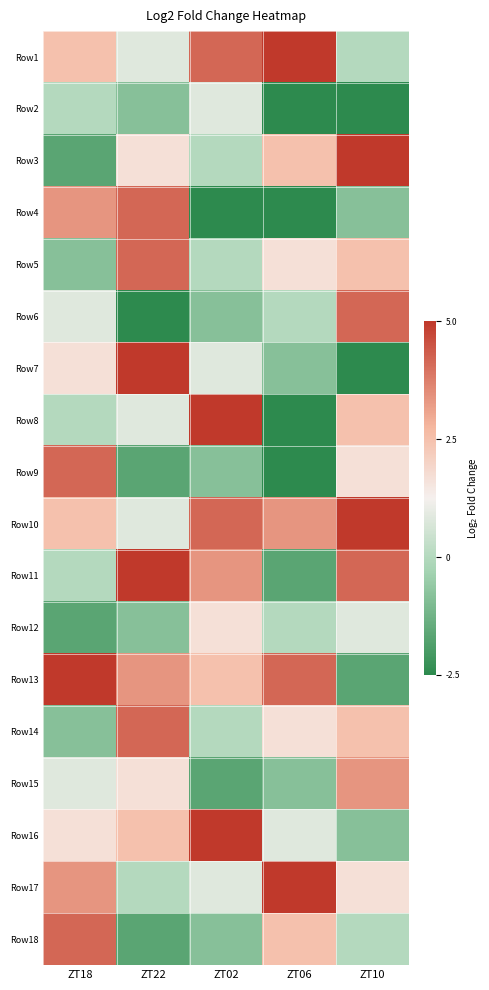

What is the total value across all series at ZT22?

26.7